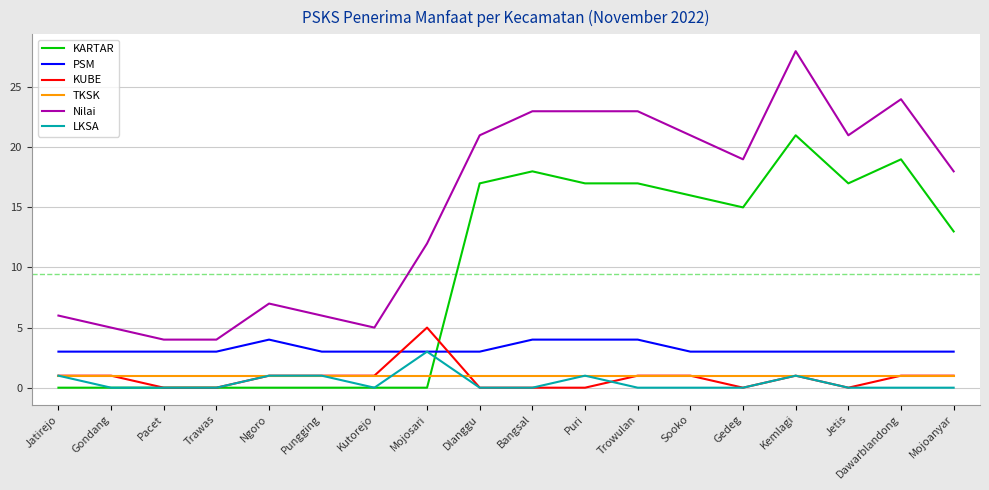

The value of Nilai at Dlanggu is 11. True or false?

False